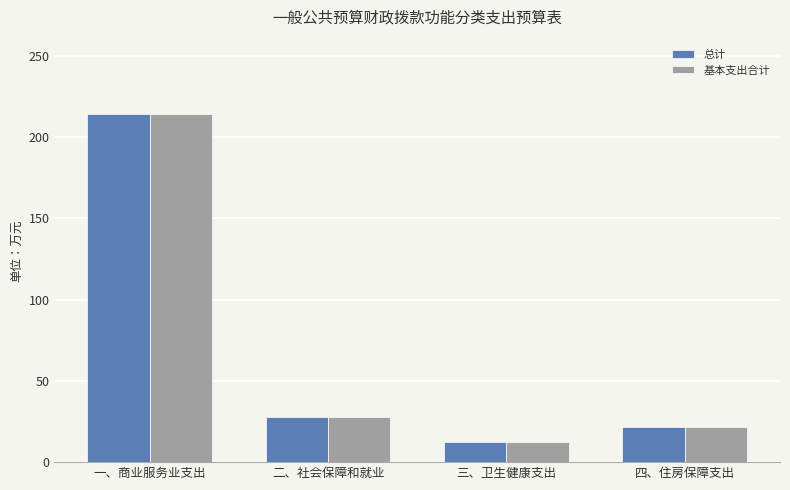

The value of 总计 at 二、社会保障和就业 is 27.7. True or false?

True